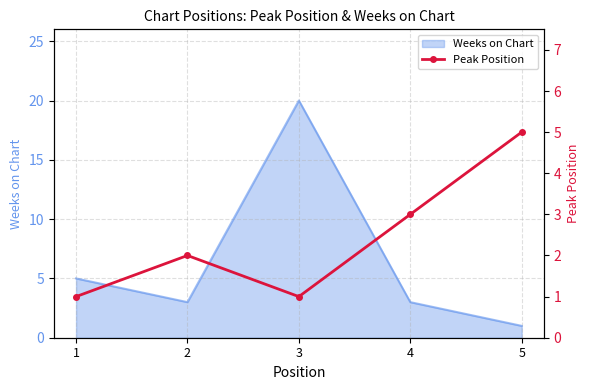

How many data points are above 2?

2